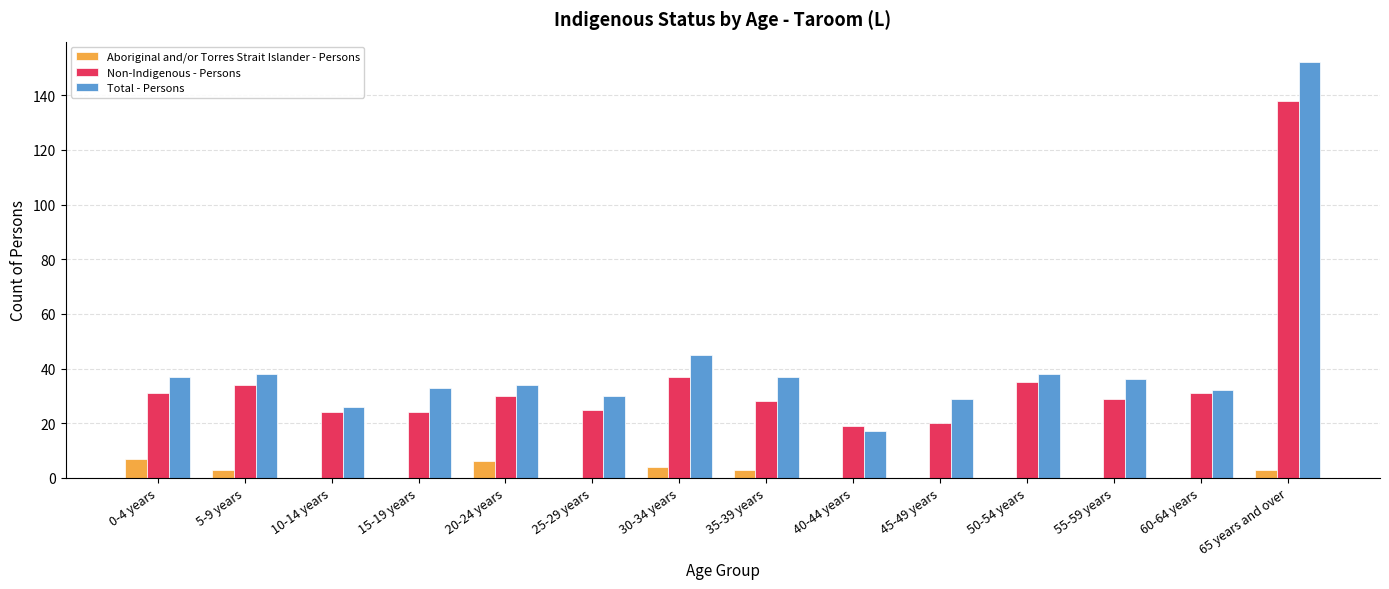

Is it true that Aboriginal and/or Torres Strait Islander - Persons equals 3 at 5-9 years?

True